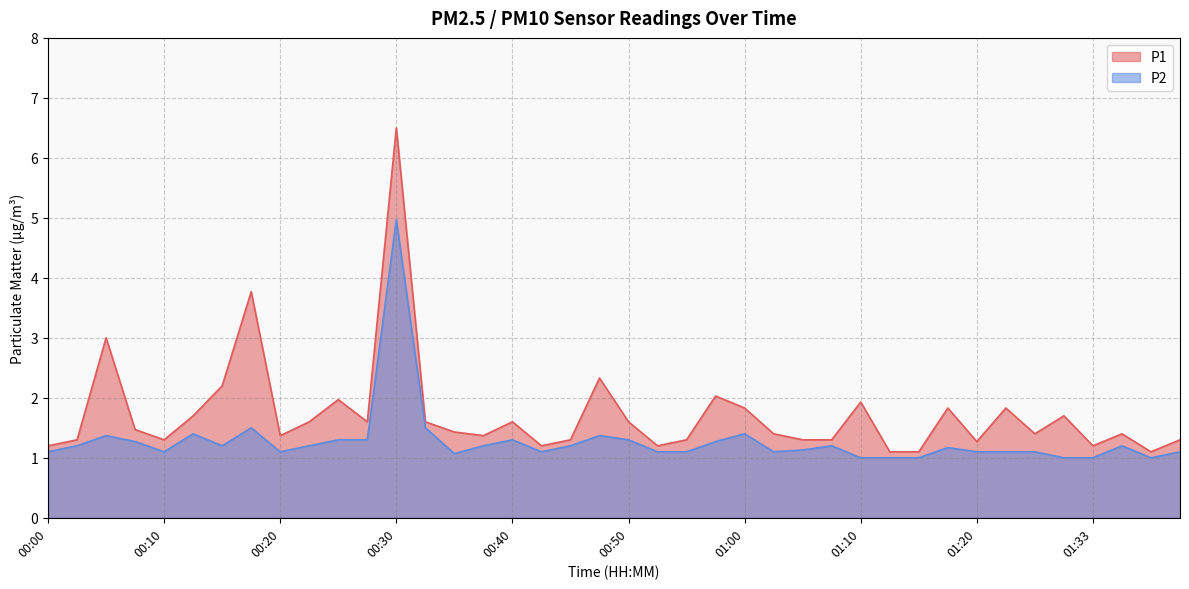

True or false: P2 and P1 cross at least once.

False